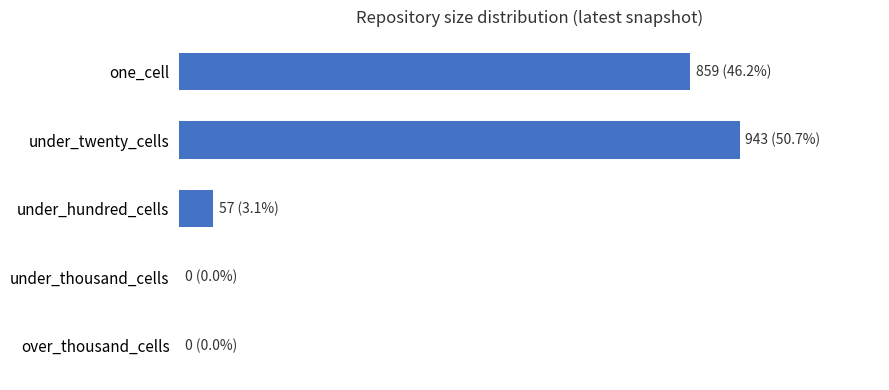

Are the bars grouped side by side (vs. stacked)?

No